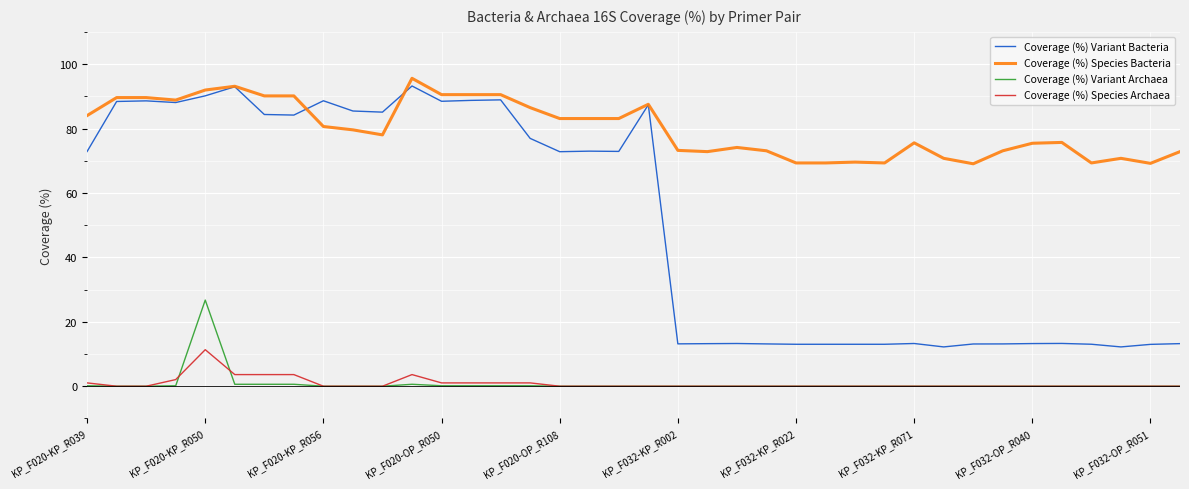

What is the greatest value displayed?

95.6